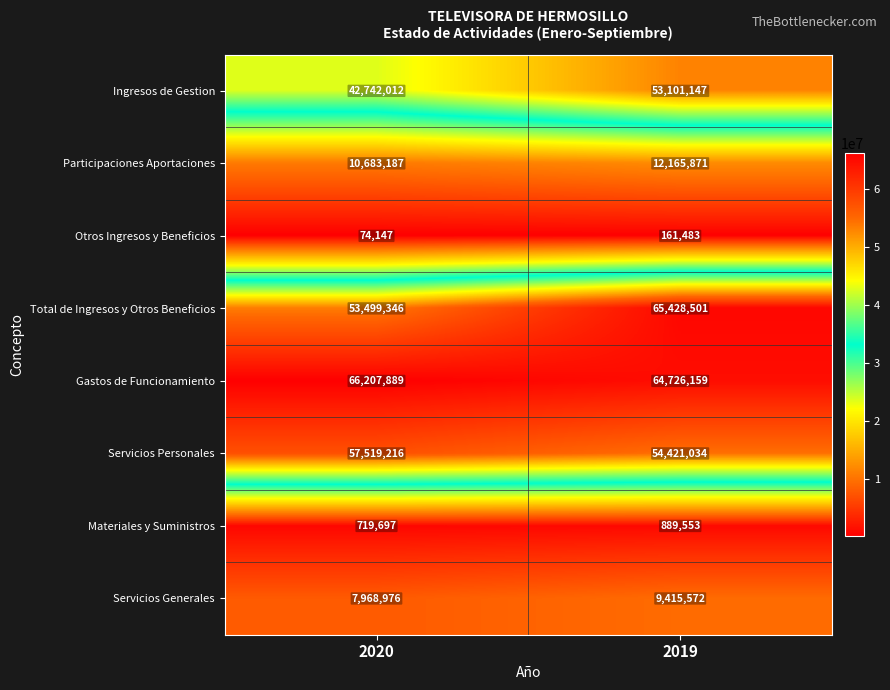

Reading right to left, transcribe all the data shown in this chart.

Ingresos de Gestion: 53101147	42742012
Participaciones Aportaciones: 12165871	10683187
Otros Ingresos y Beneficios: 161483	74147
Total de Ingresos y Otros Beneficios: 65428501	53499346
Gastos de Funcionamiento: 64726159	66207889
Servicios Personales: 54421034	57519216
Materiales y Suministros: 889553	719697
Servicios Generales: 9415572	7968976